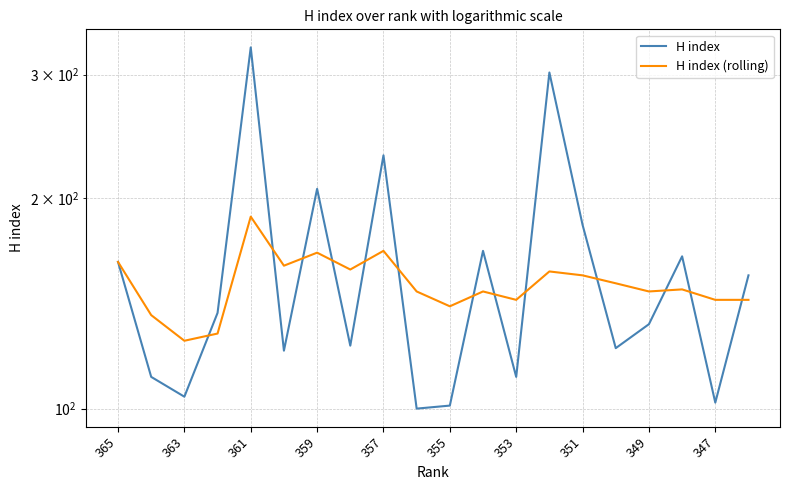

At 349, list the series in order from largest to smallest.

H index (rolling), H index